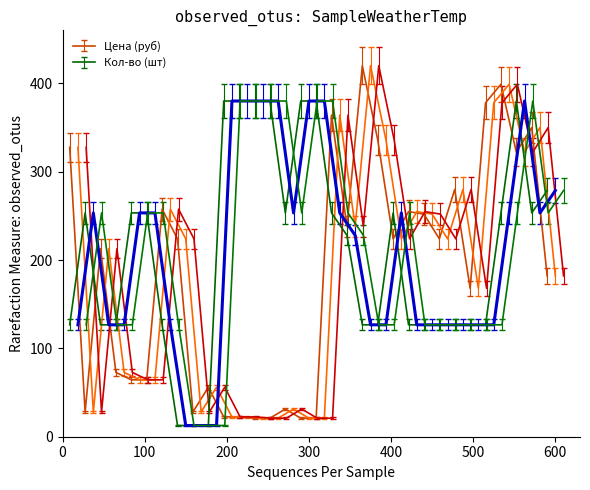

Count the number of categories in the chart.

32